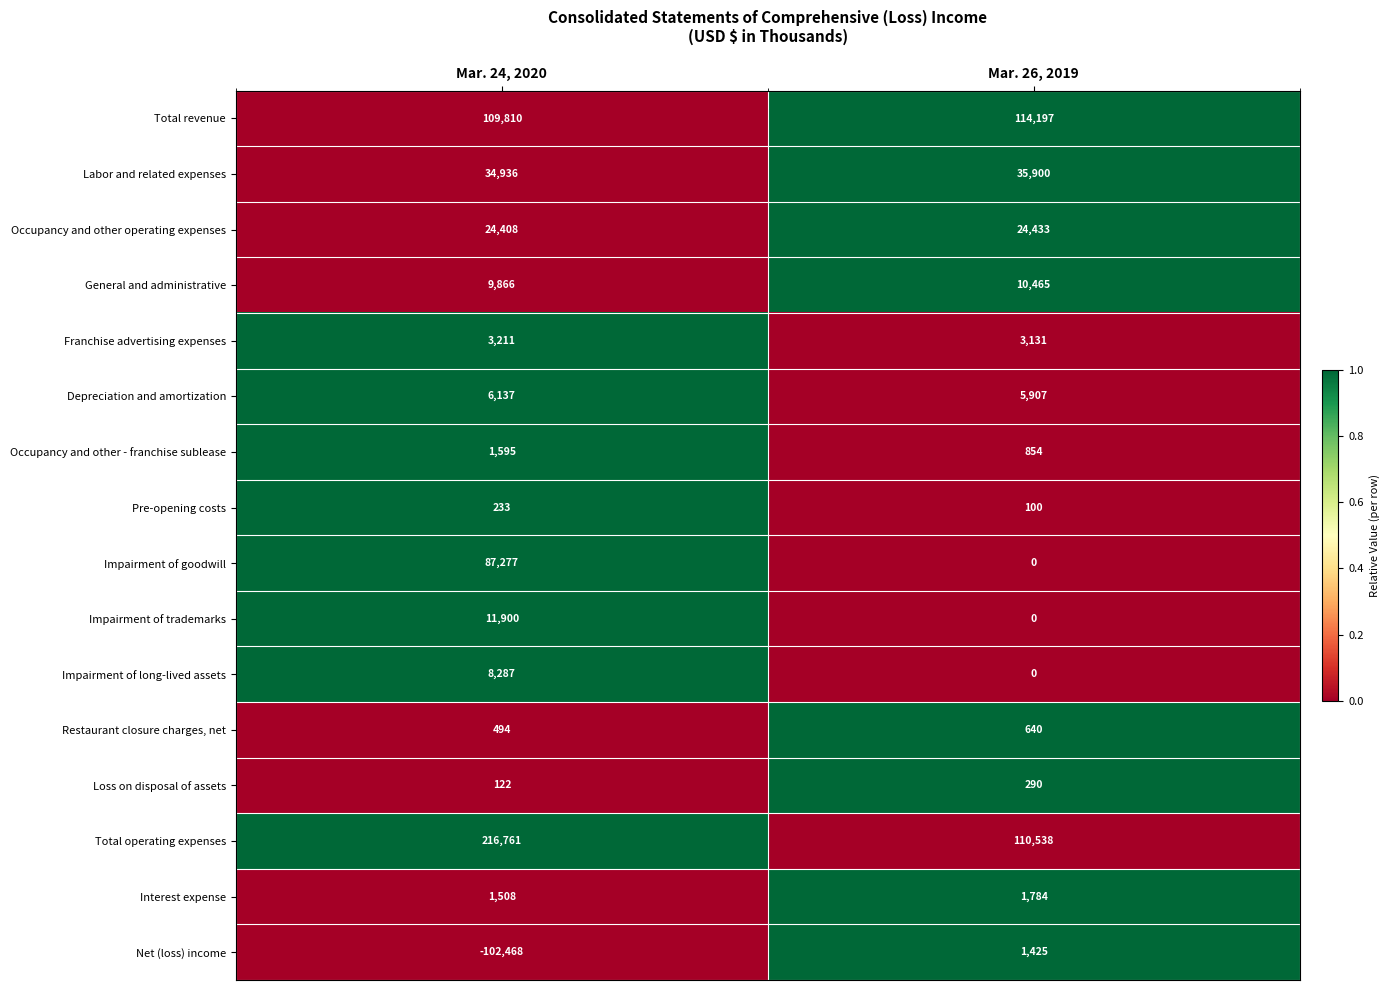

What value does the Restaurant closure charges, net series have at Mar. 26, 2019, to the nearest 50?

650